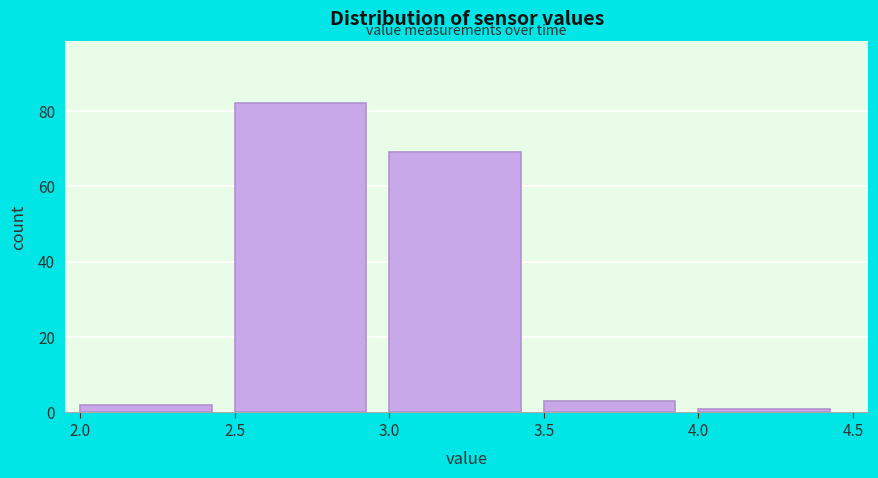

Over which range of the x-axis is the bar tallest?

2.5 to 3.0